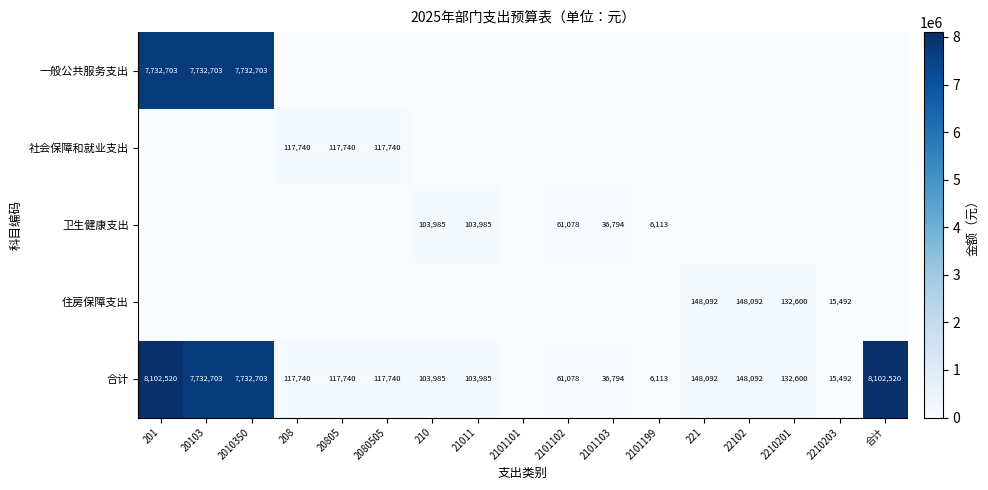

Is it true that 合计 equals 37077 at 208?

False